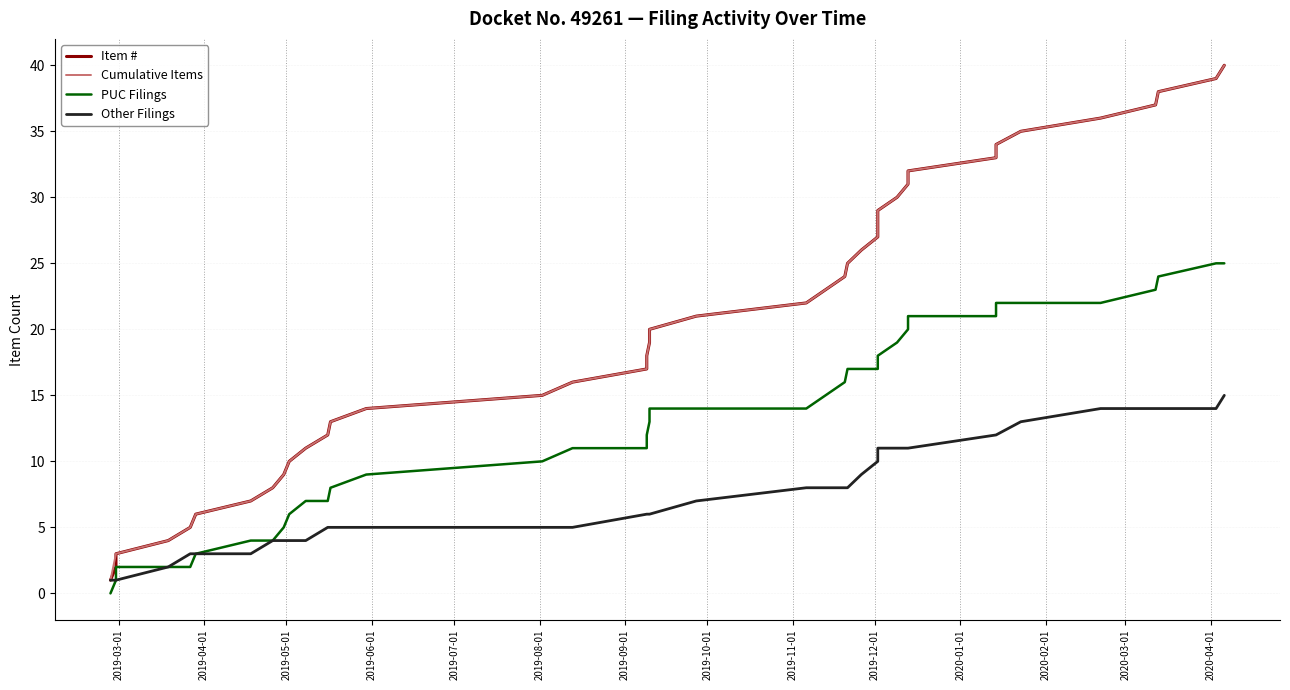

Is the value of Cumulative Items at 22 greater than the value of PUC Filings at 27?

Yes